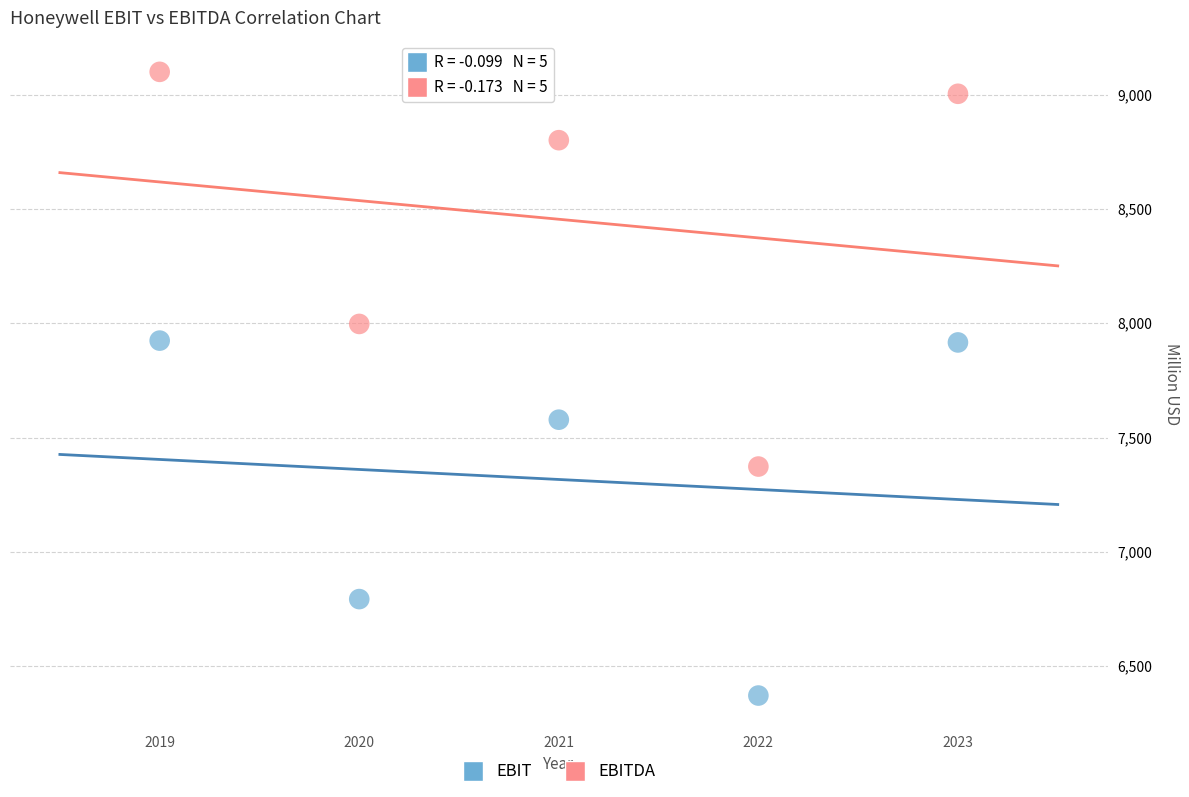

In the EBIT series, what Y value is closest to 7147?

6793